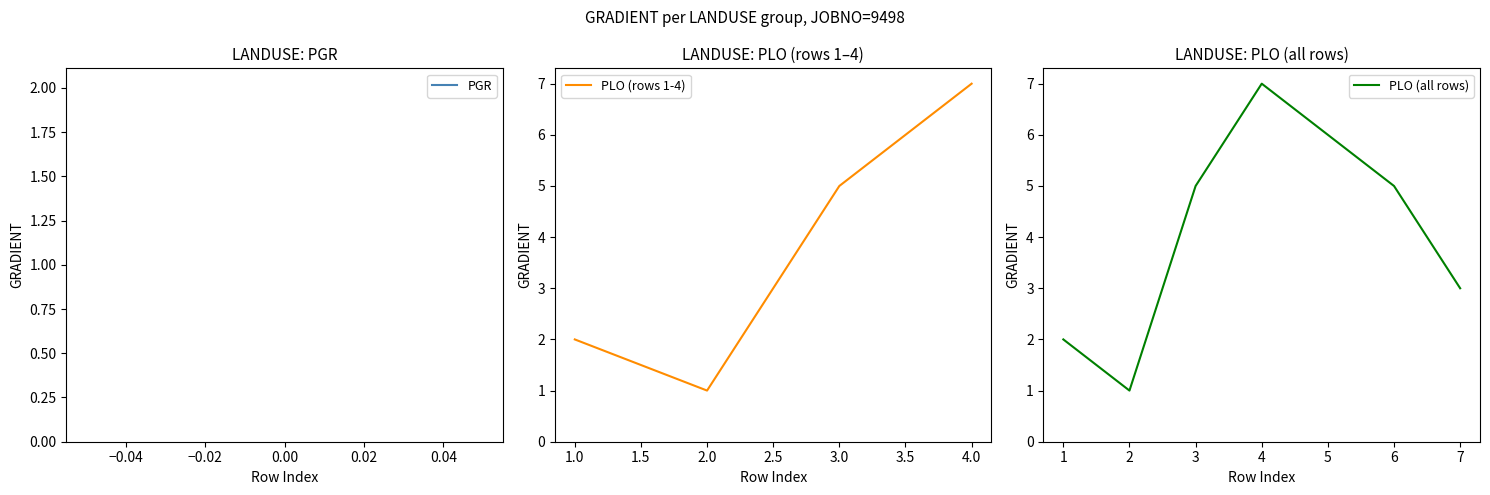

How many points are higher than both their immediate neighbors (excluding endpoints)?

1